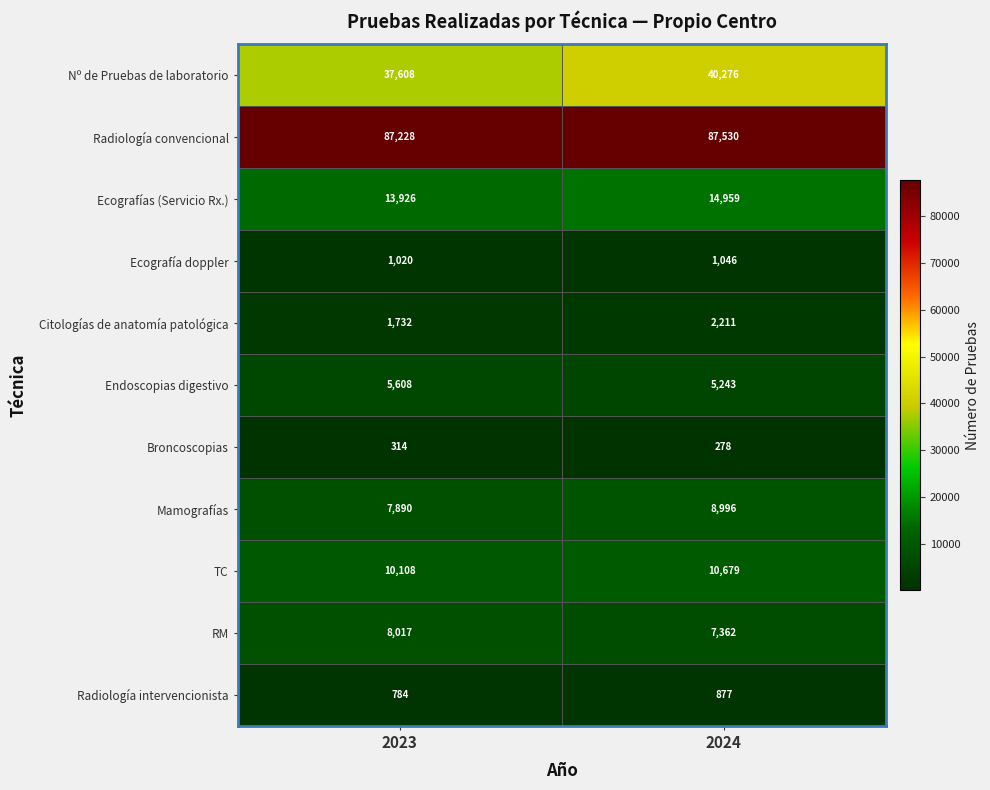

At 2023, list the series in order from smallest to largest.

Broncoscopias, Radiología intervencionista, Ecografía doppler, Citologías de anatomía patológica, Endoscopias digestivo, Mamografías, RM, TC, Ecografías (Servicio Rx.), Nº de Pruebas de laboratorio, Radiología convencional